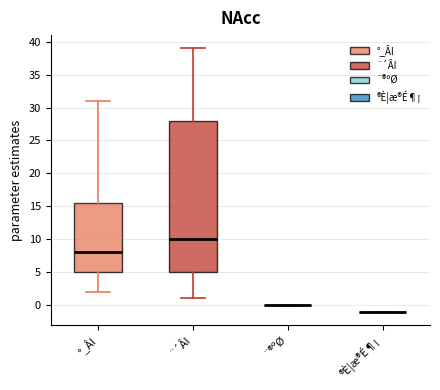

Where does the lower whisker of the box for °_ÂI end on the y-axis? The values are not printed on the chart, so give them approximately, as read against the axis.

2.0